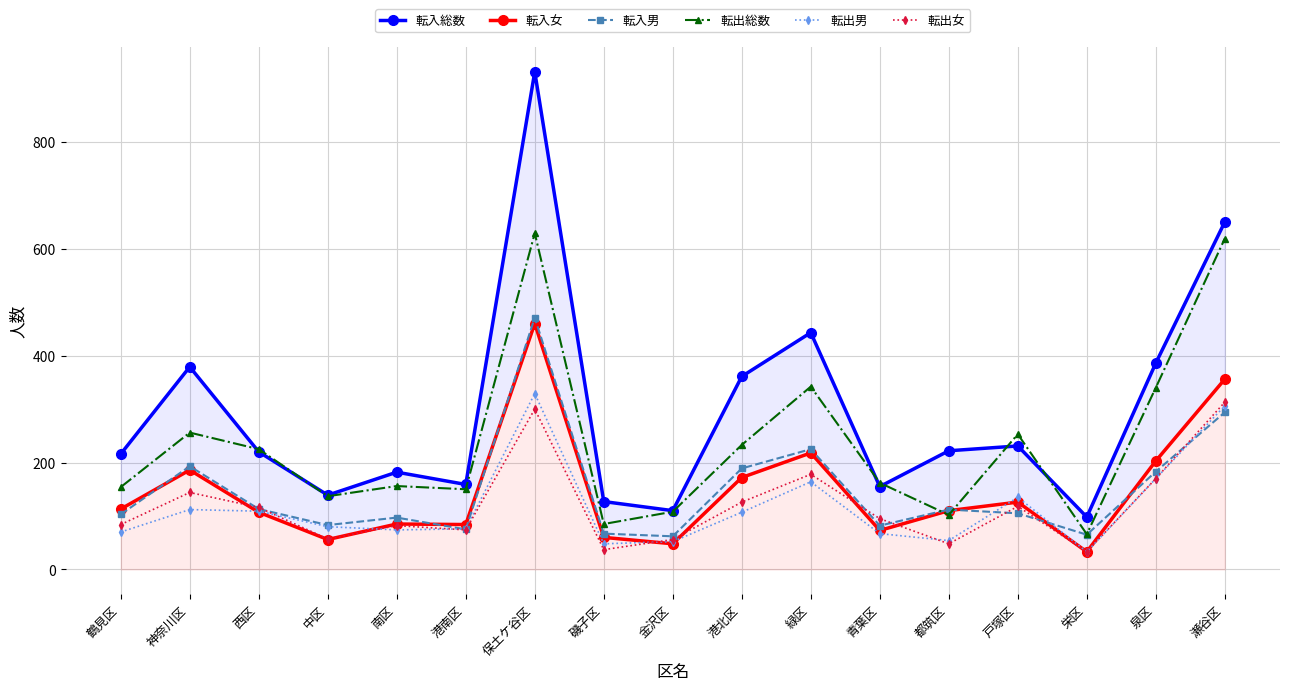

What is the value of the 転入女 point at the 7th from the left?

460